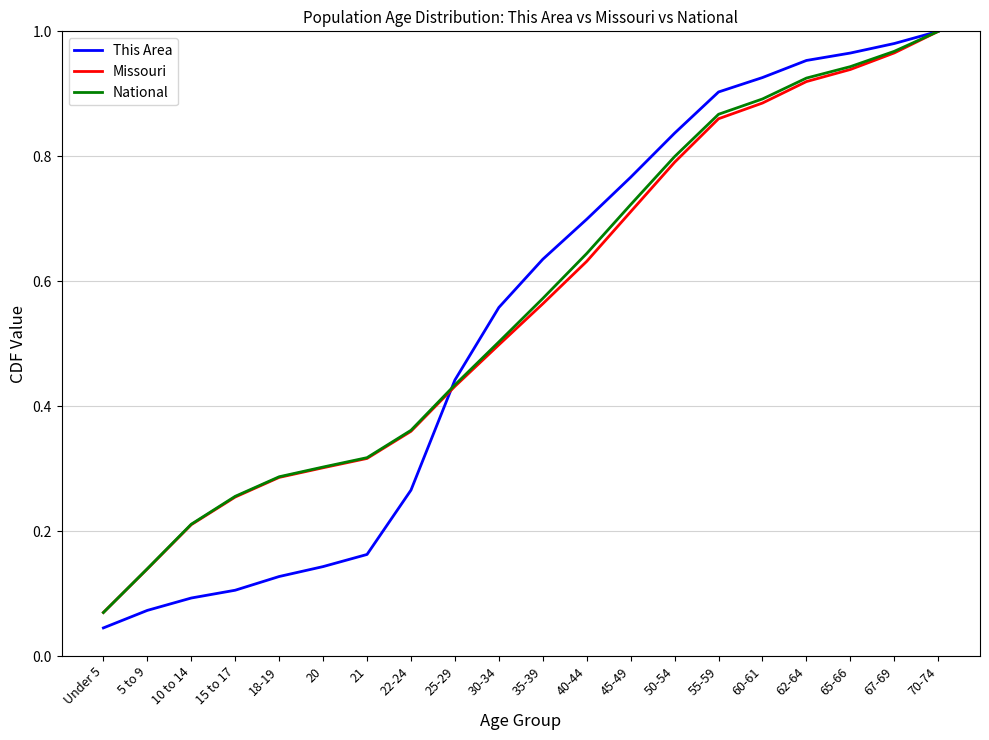

What position from the left is 60-61?

16